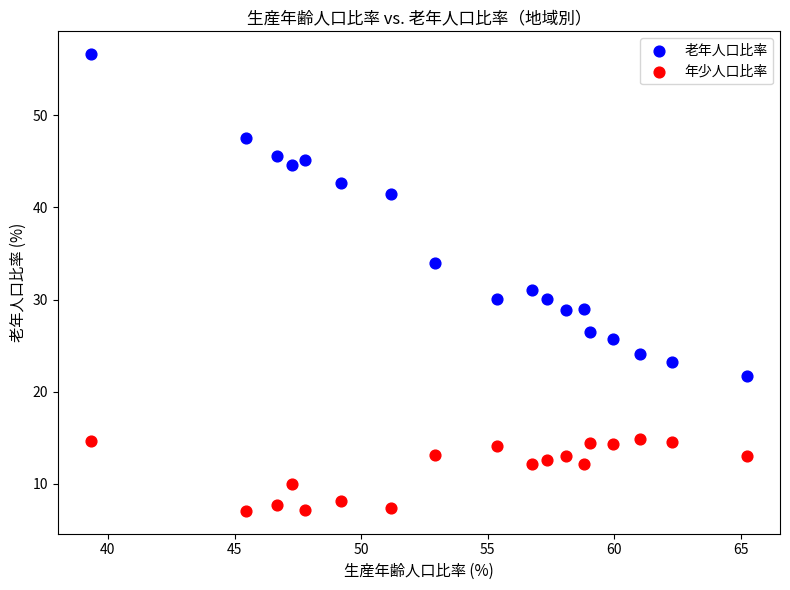

What are all the series names shown in the legend?

老年人口比率, 年少人口比率